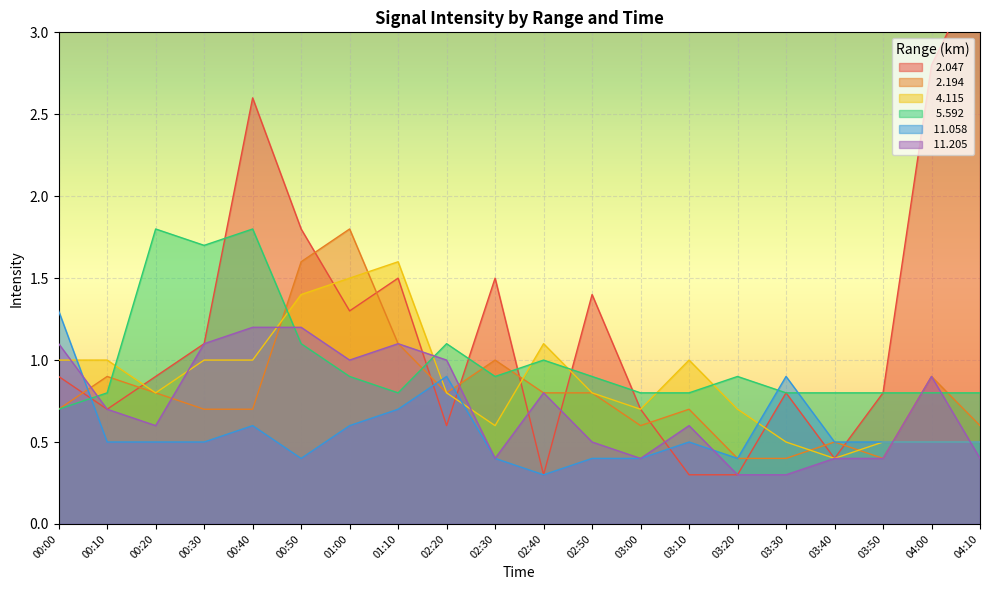

What is the lowest value of the   4.115 series?

0.4